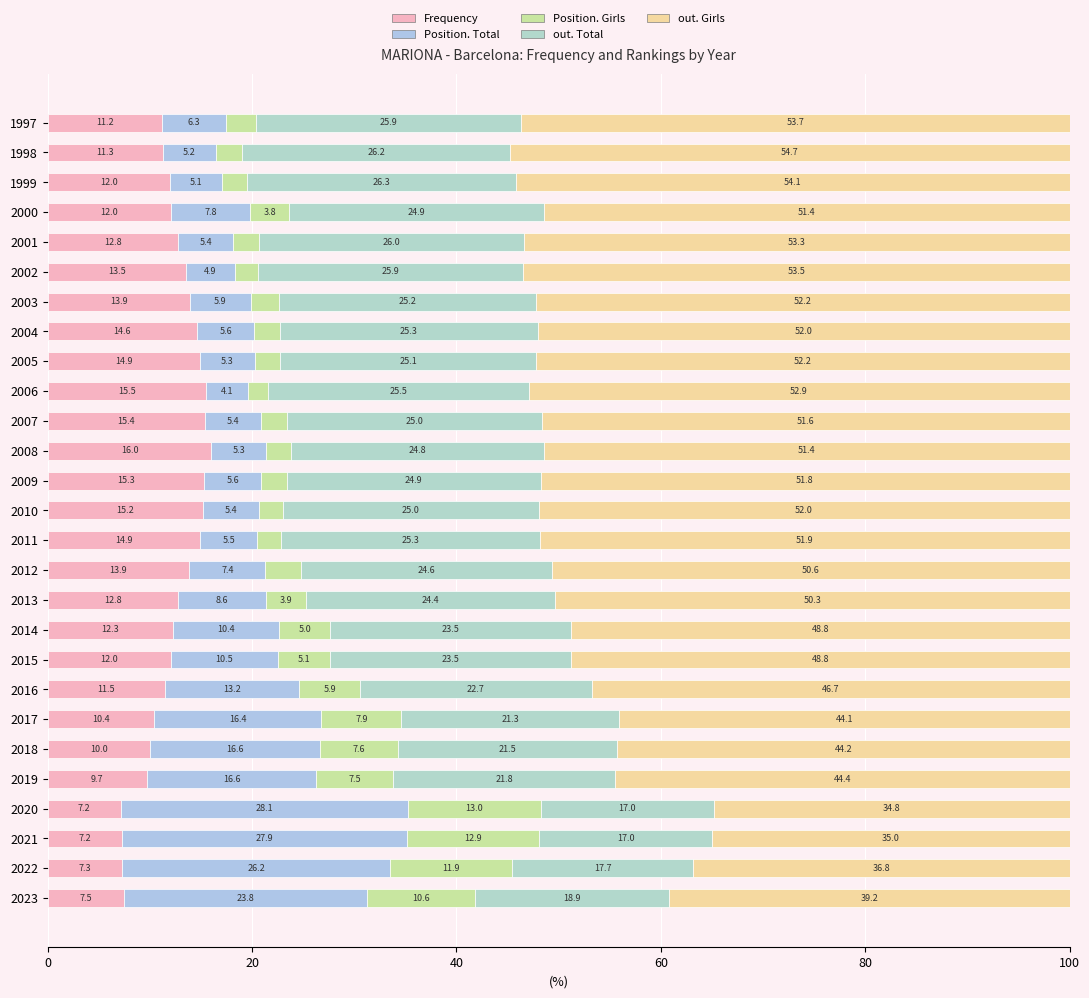

How many values in the Frequency series are below 12?

11